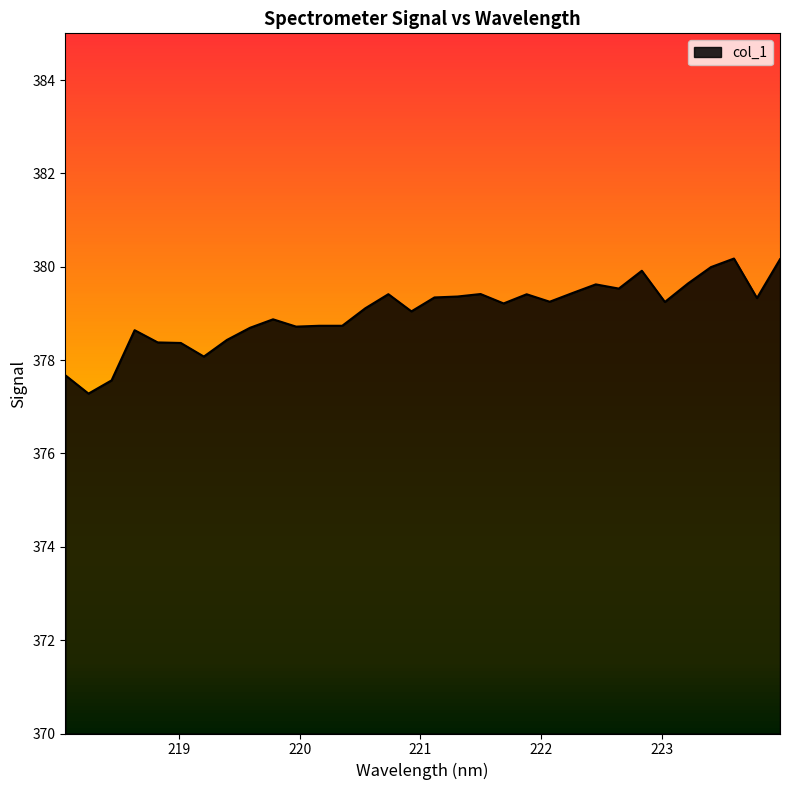

What is the smallest value displayed?

377.3